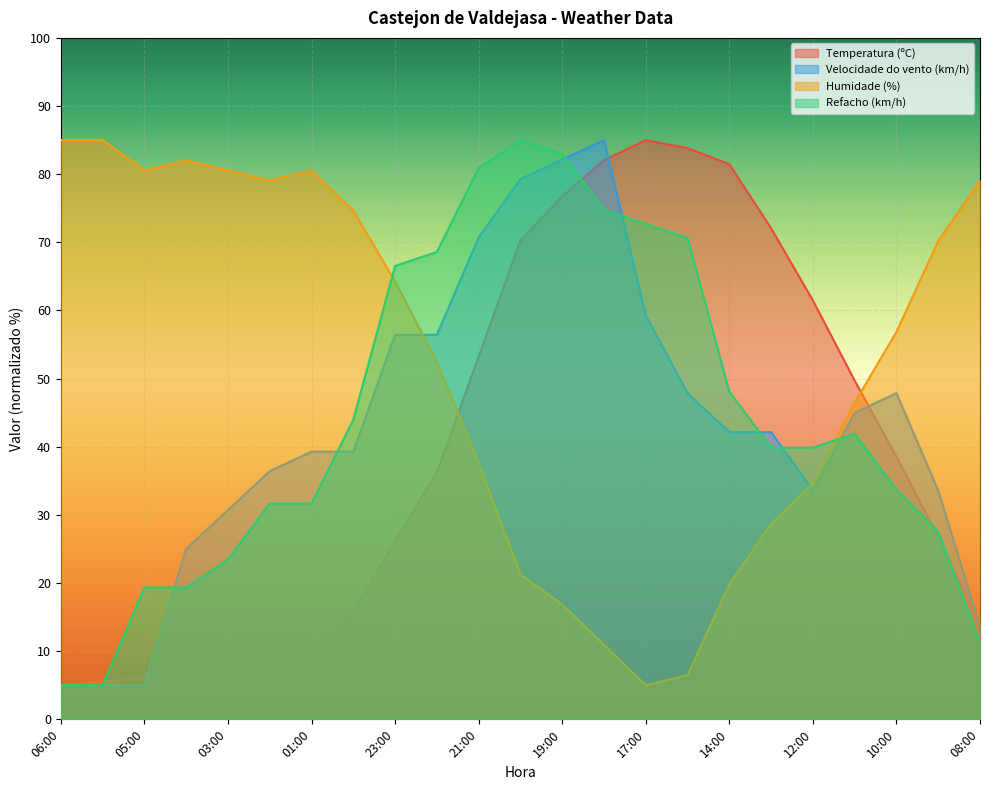

Does the chart display data point markers on the line(s)?

No